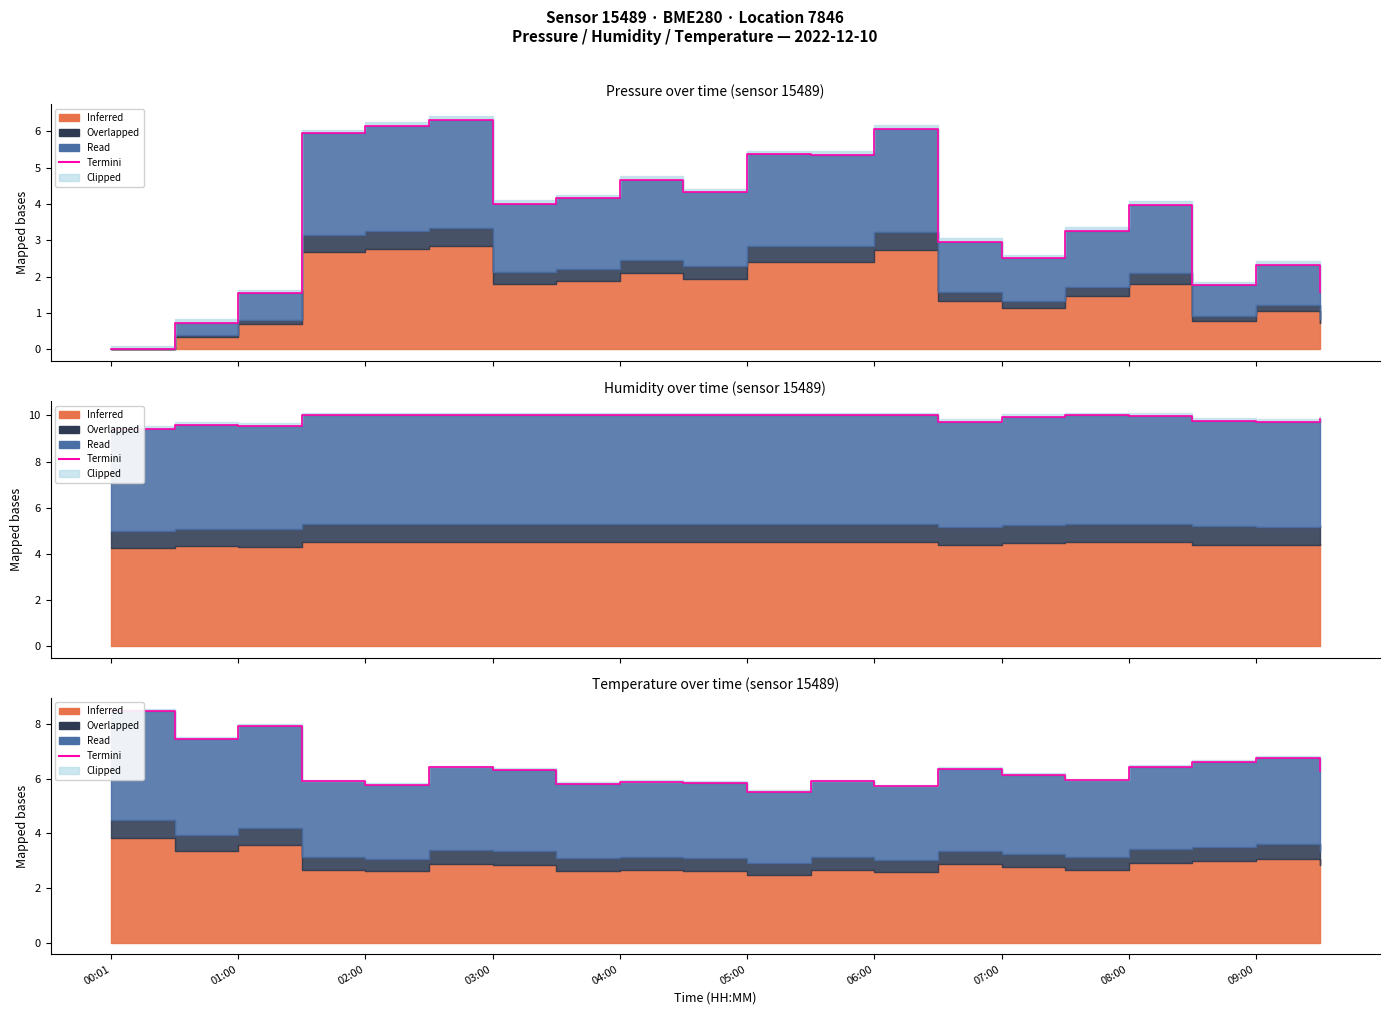

How many categories are shown in the chart?

20